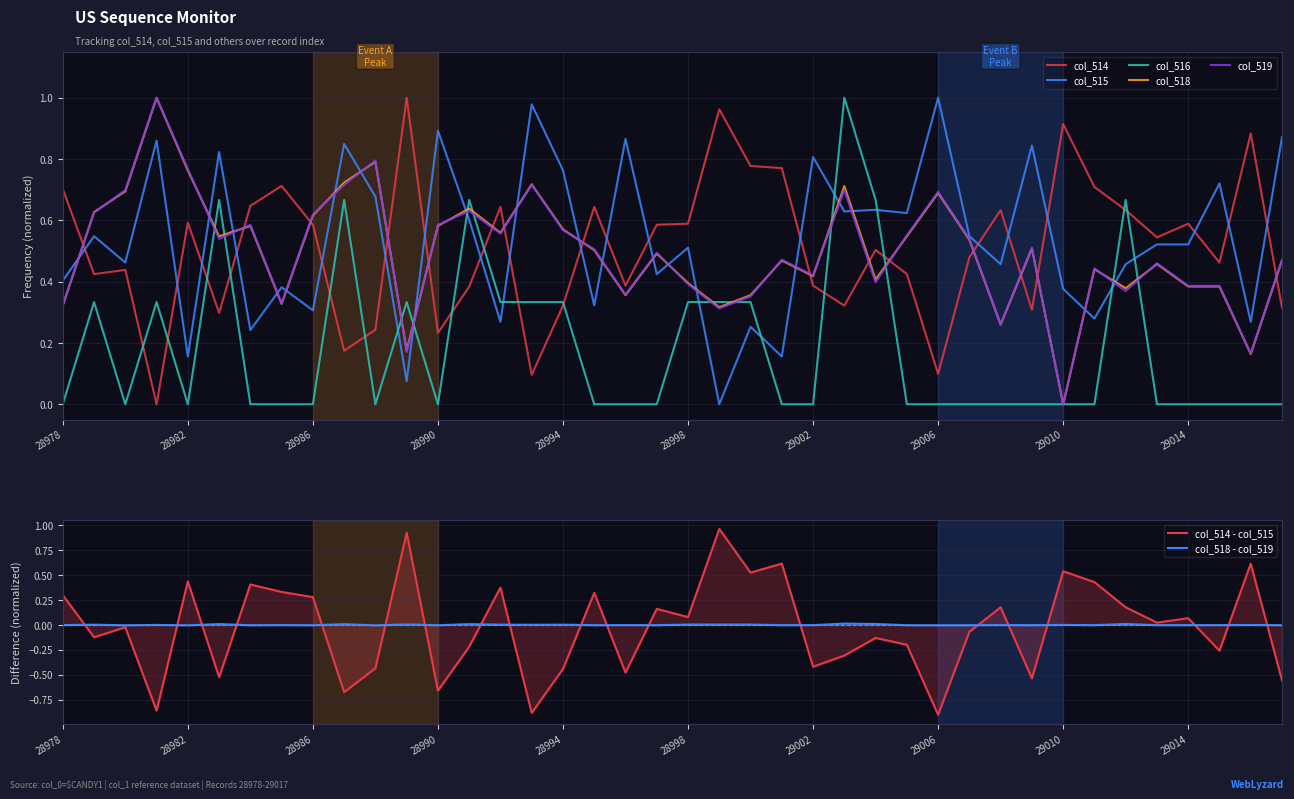

What is the difference between the highest and lowest values at 29005?

0.6